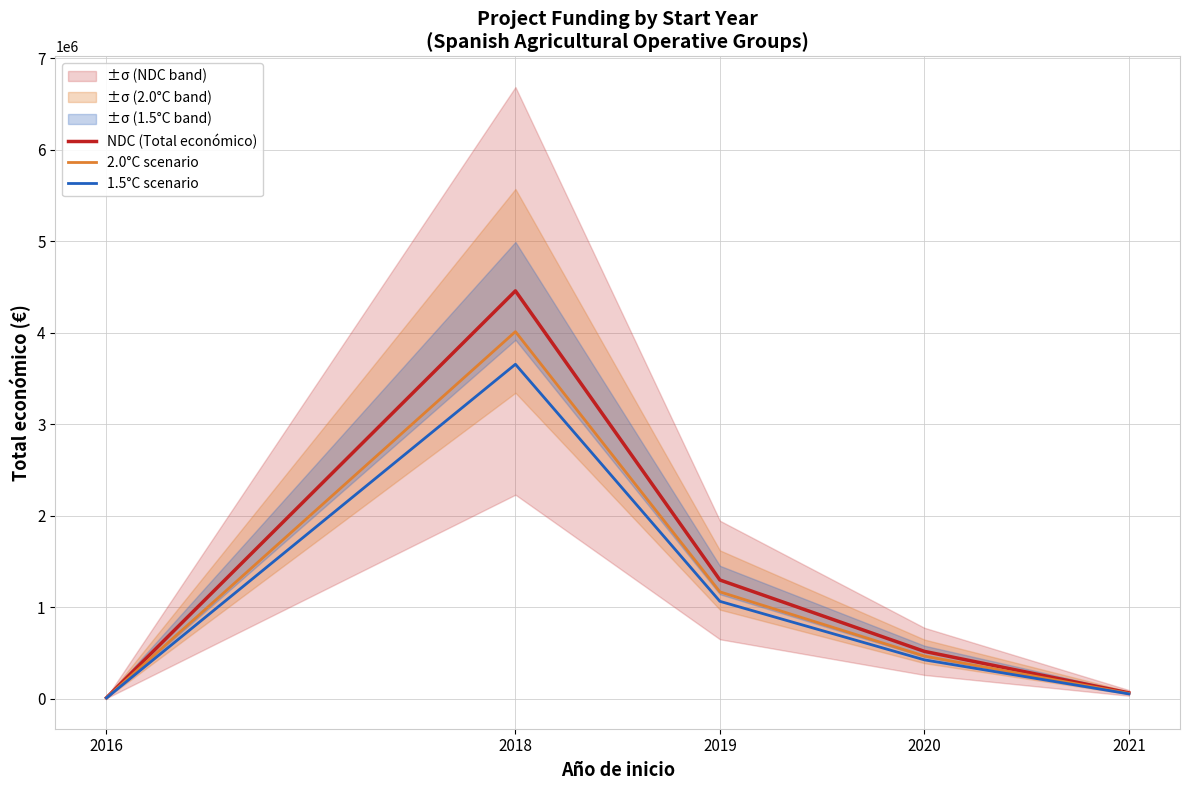

True or false: 1.5°C scenario has more than 1 points higher than both neighbors.

False